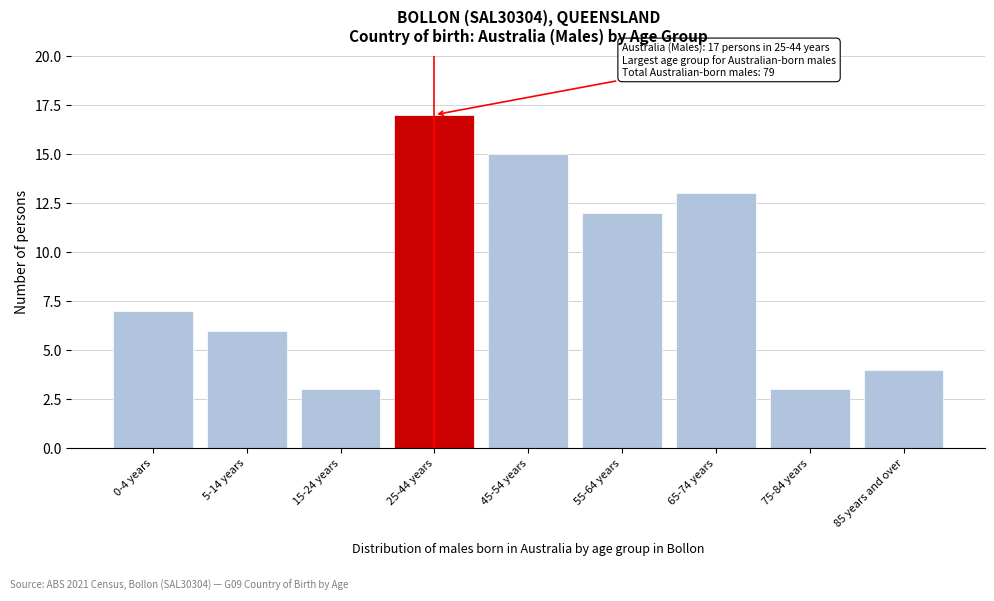

Reading left to right, what are all the values shown in this chart?

7	6	3	17	15	12	13	3	4